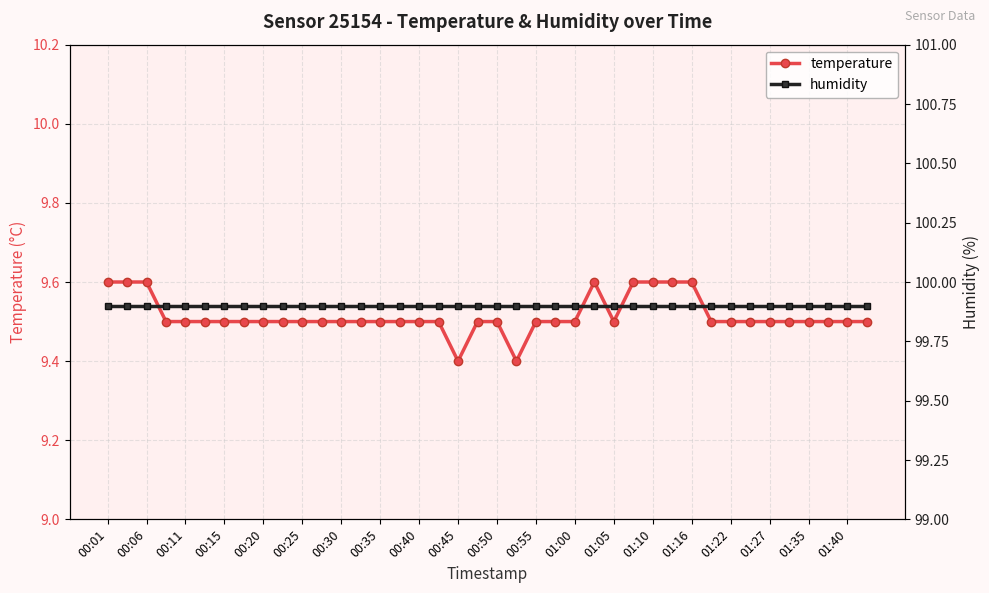

Reading left to right, transcribe all the data shown in this chart.

temperature: 9.6	9.6	9.6	9.5	9.5	9.5	9.5	9.5	9.5	9.5	9.5	9.5	9.5	9.5	9.5	9.5	9.5	9.5	9.4	9.5	9.5	9.4	9.5	9.5	9.5	9.6	9.5	9.6	9.6	9.6	9.6	9.5	9.5	9.5	9.5	9.5	9.5	9.5	9.5	9.5
humidity: 99.9	99.9	99.9	99.9	99.9	99.9	99.9	99.9	99.9	99.9	99.9	99.9	99.9	99.9	99.9	99.9	99.9	99.9	99.9	99.9	99.9	99.9	99.9	99.9	99.9	99.9	99.9	99.9	99.9	99.9	99.9	99.9	99.9	99.9	99.9	99.9	99.9	99.9	99.9	99.9